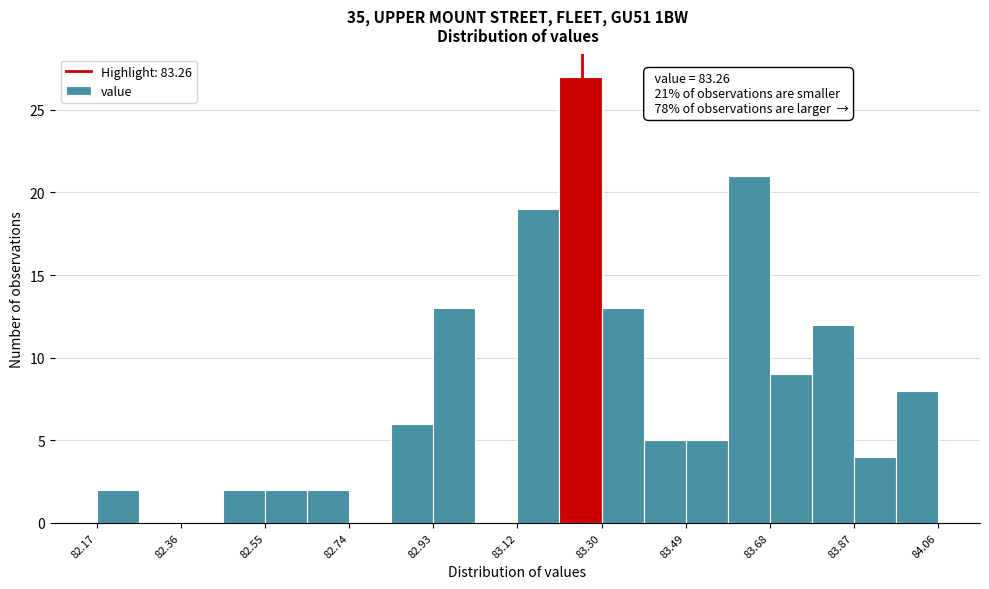

Over which range of the x-axis is the bar tallest?

83.20 to 83.30